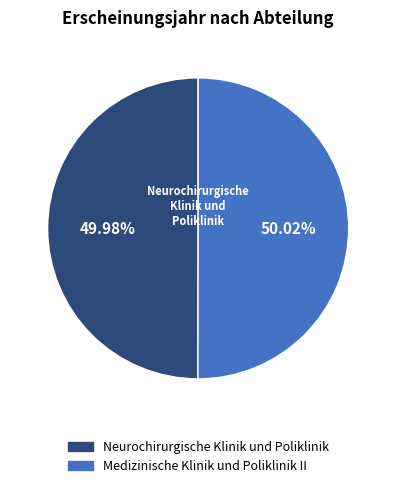

What is the ratio of the value at Medizinische Klinik und Poliklinik II to the value at Neurochirurgische Klinik und Poliklinik?

1.0